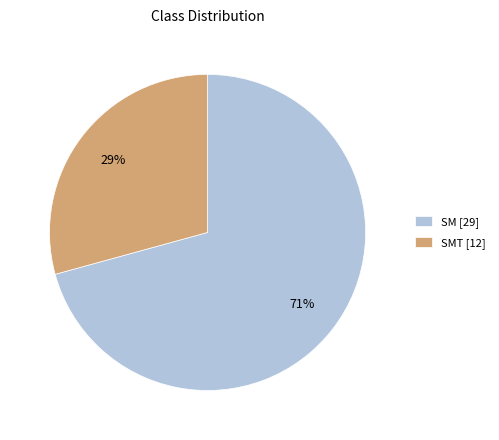

Is it true that SM [29] is 71% of the pie?

True